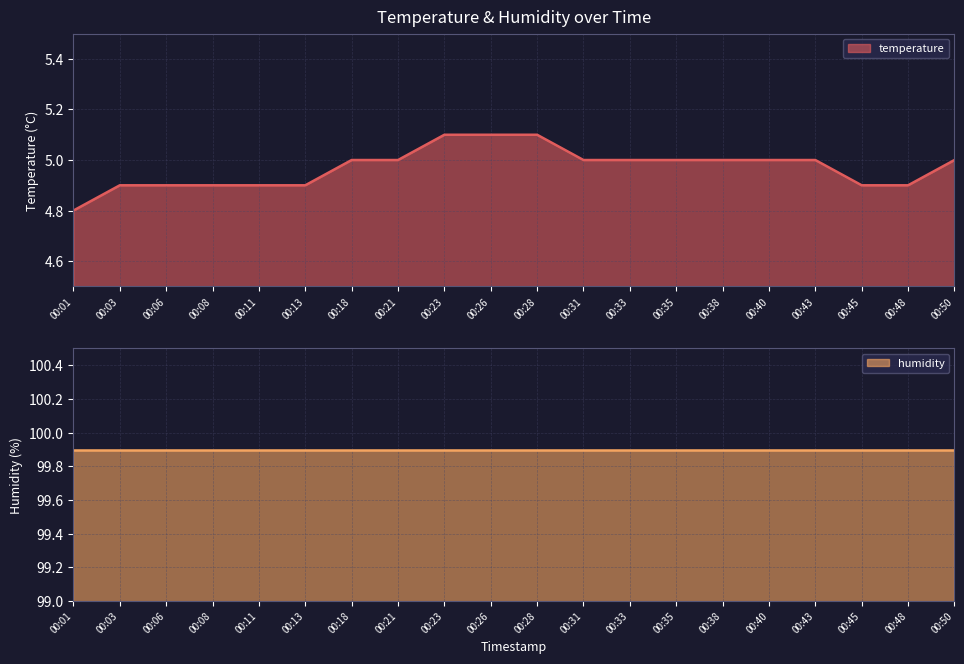

What is the value of the 20th point from the left?

5.0